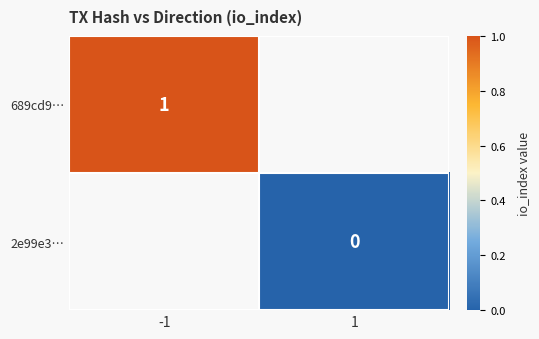

True or false: 689cd9… has a value of 1 at -1.

True